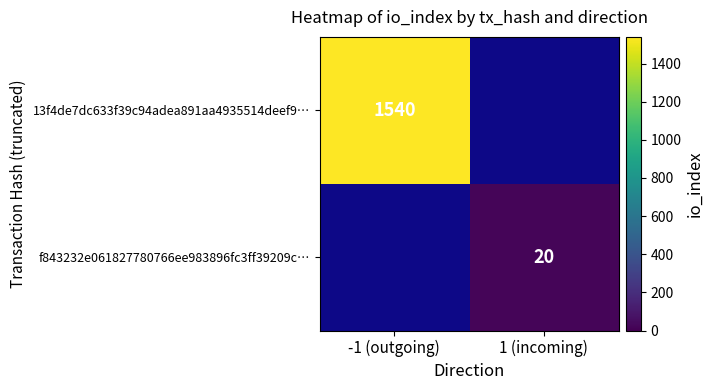

Is it true that f843232e061827780766ee983896fc3ff39209c… equals 20 at 1 (incoming)?

True